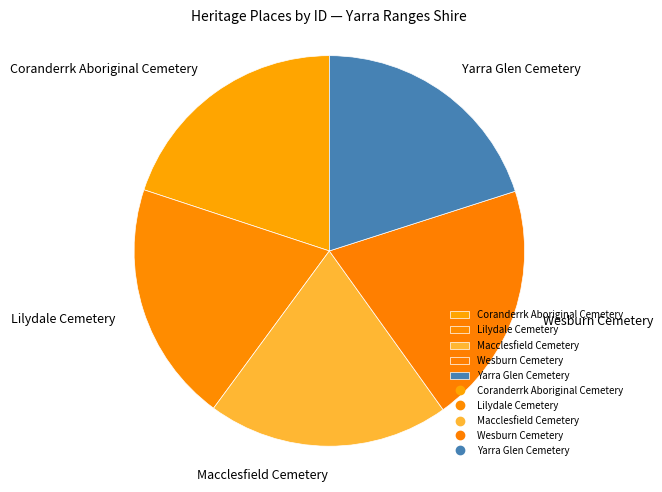

Does any single category account for the majority?

No